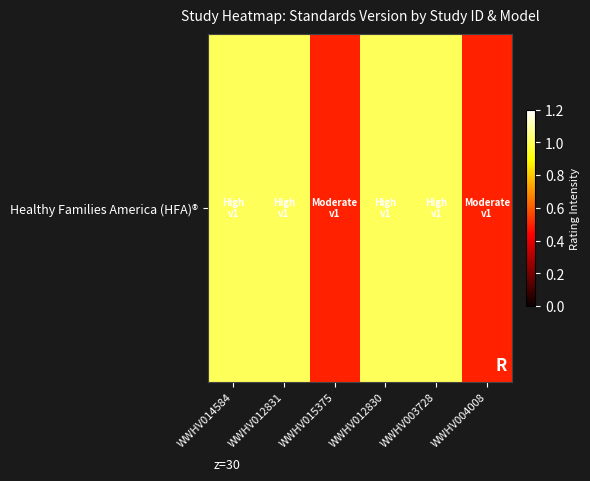

Which category has the highest value across all series?

WWHV014584